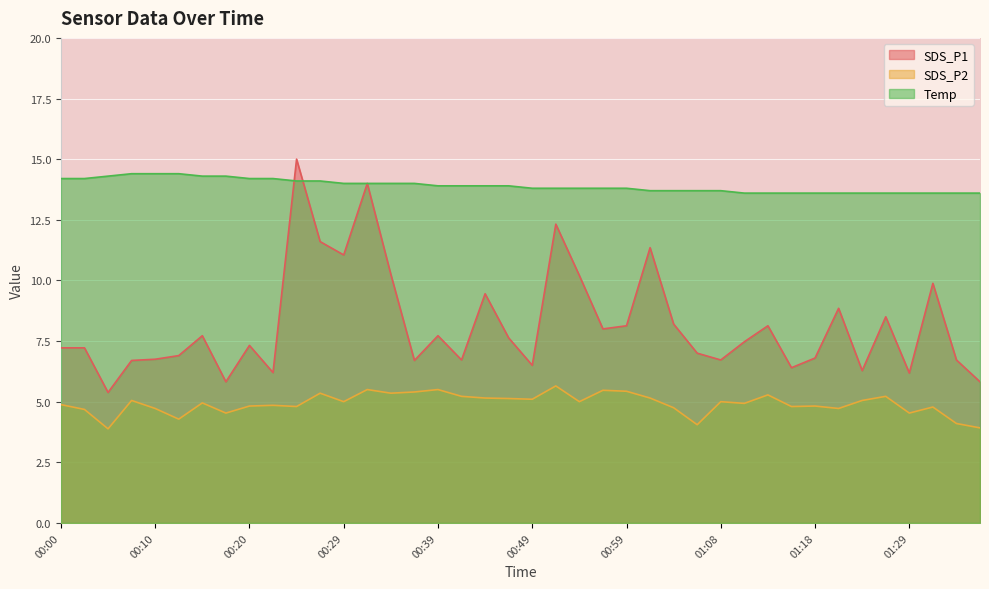

Which series has the widest spread of values?

SDS_P1